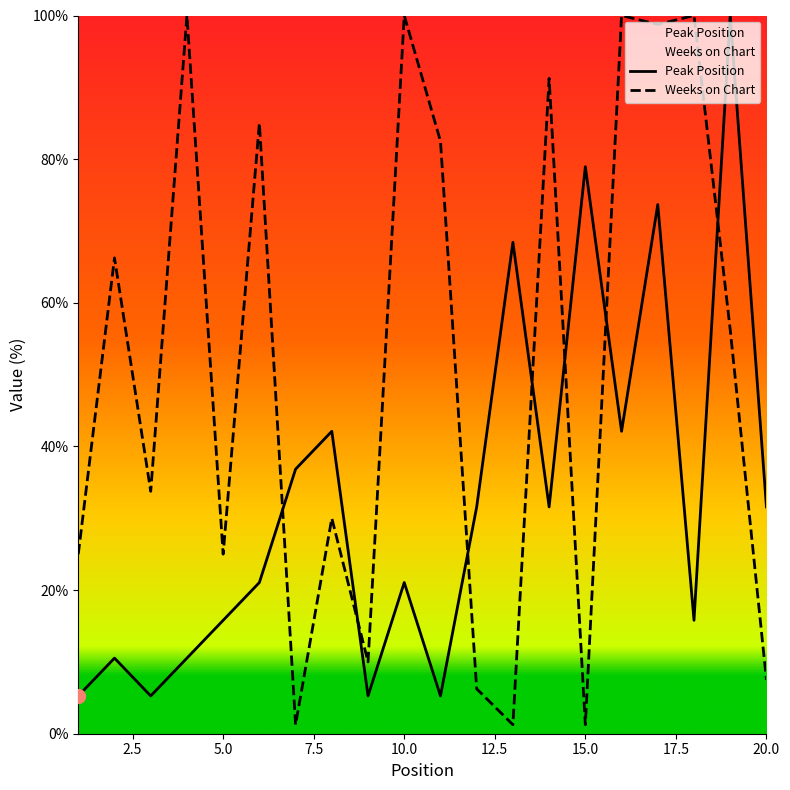

What is the greatest value displayed?

100.0